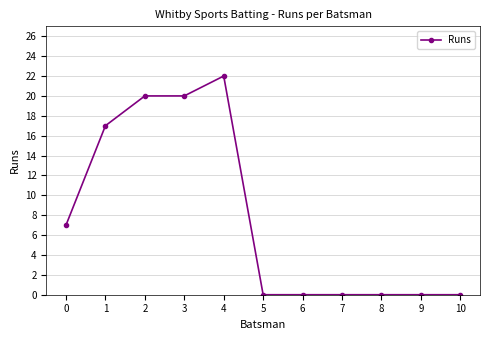

Between 3 and 9, which is larger?

3